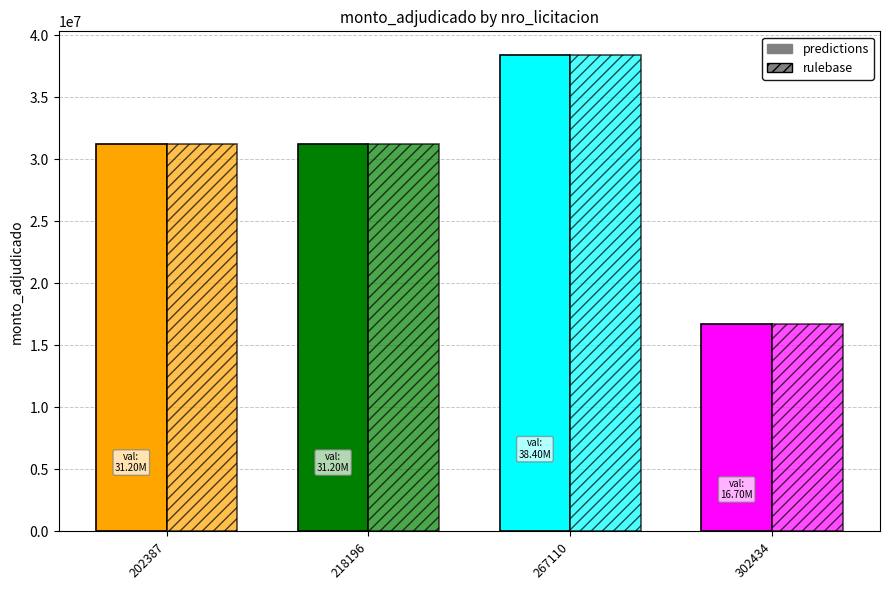

What is the sum of all rulebase values?

117500000